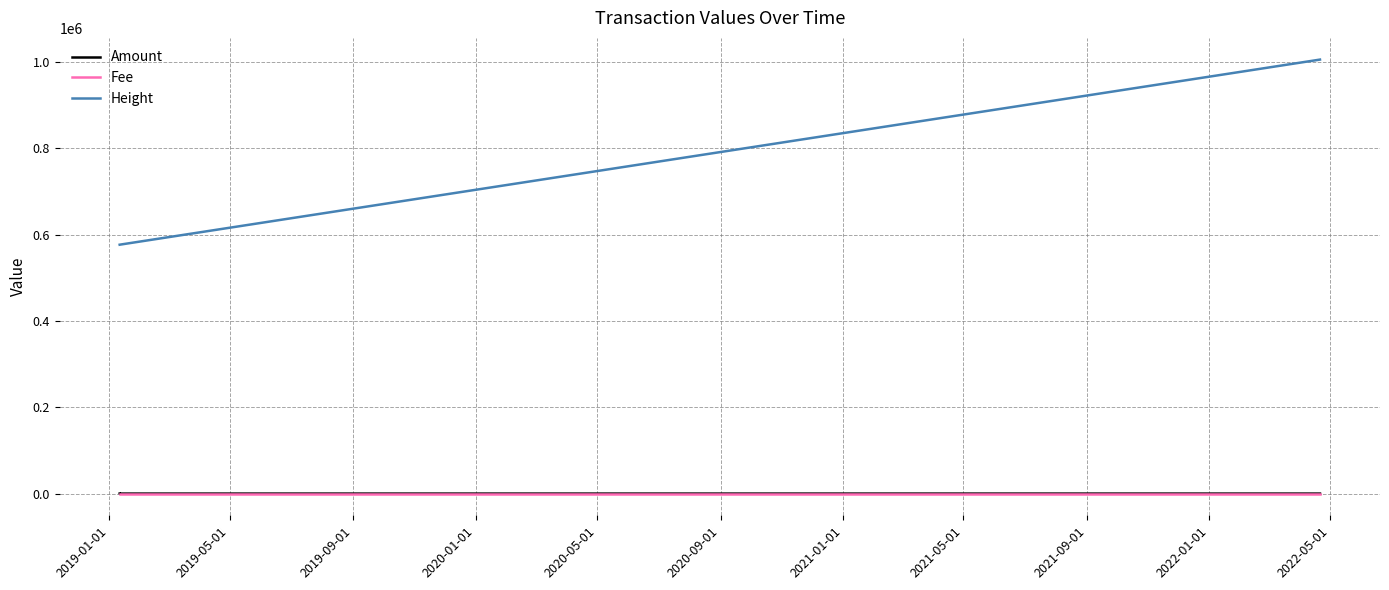

True or false: Height and Amount intersect in this chart.

False